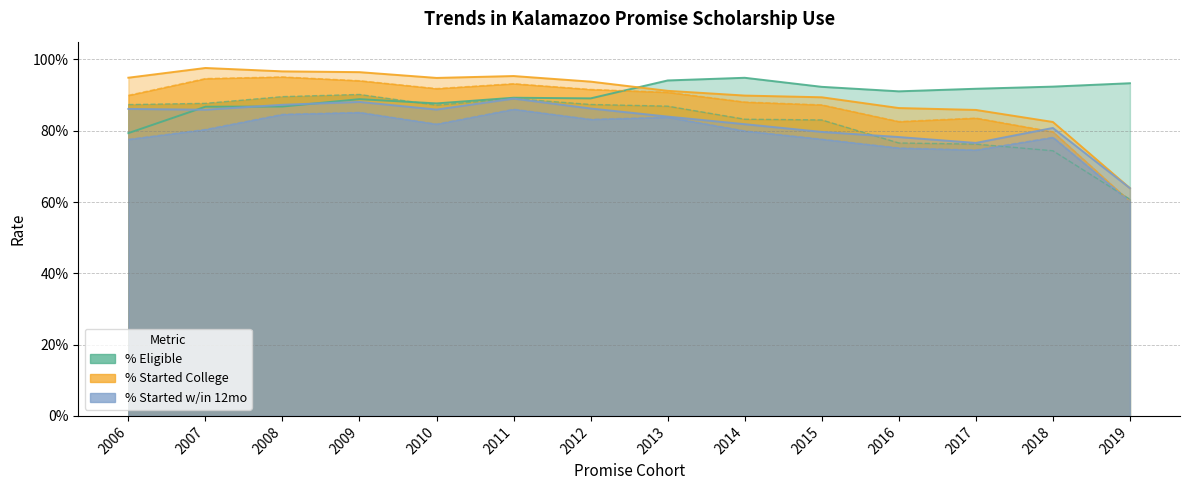

What is the difference between the maximum and second lowest values in the % Eligible Started w/in 12 months series?

0.1